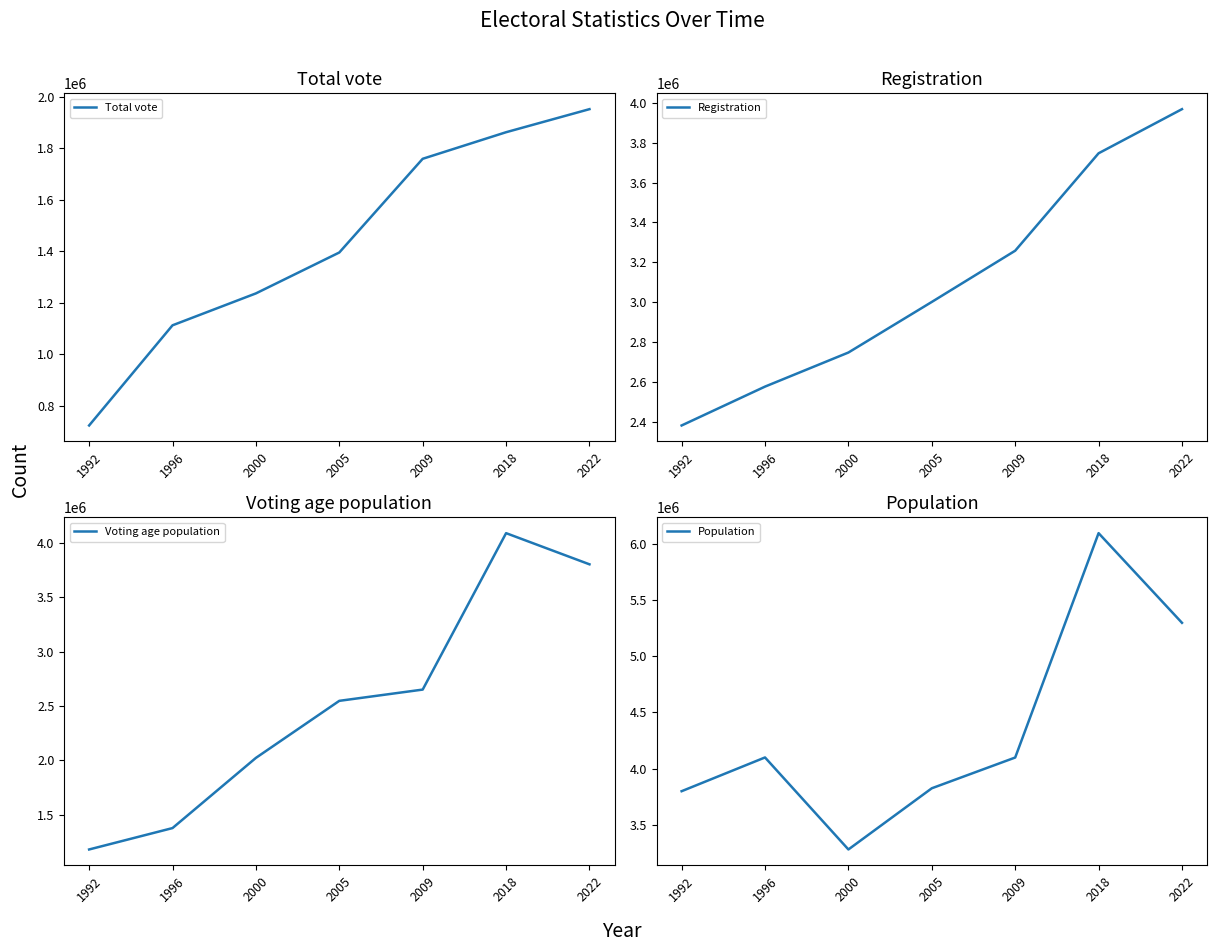

Reading right to left, list all the values displayed in this chart.

Total vote: 1951683	1862103	1758901	1395015	1236168	1112249	723291
Registration: 3967507	3746483	3258573	3002028	2748674	2577979	2383345
Voting age population: 3804971	4092090	2651412	2547790	2022400	1375980	1179000
Population: 5296814	6093900	4099315	3826018	3282000	4100000	3800000